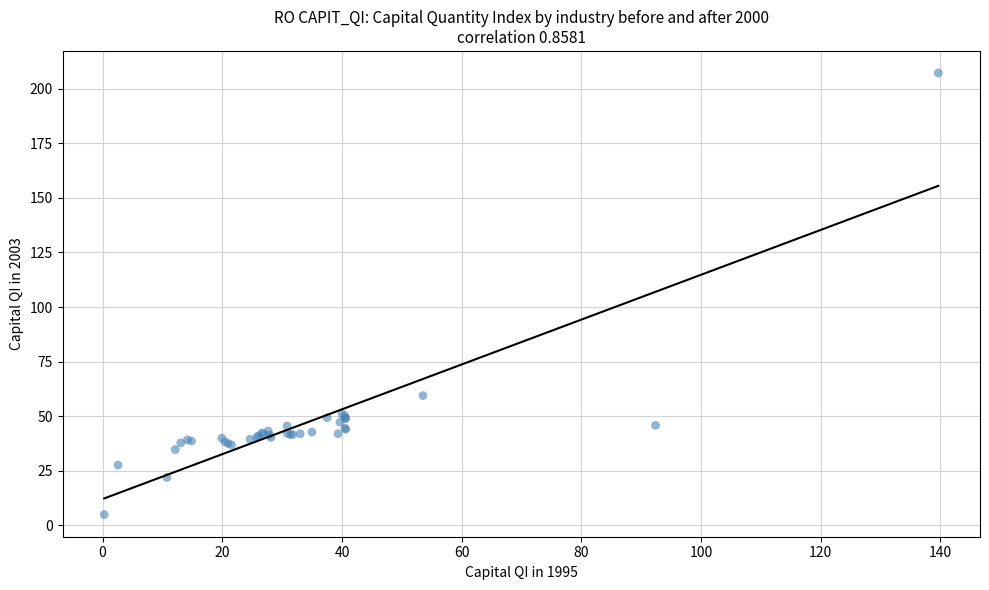

What Y value in the scatter plot is closest to 106?

59.4